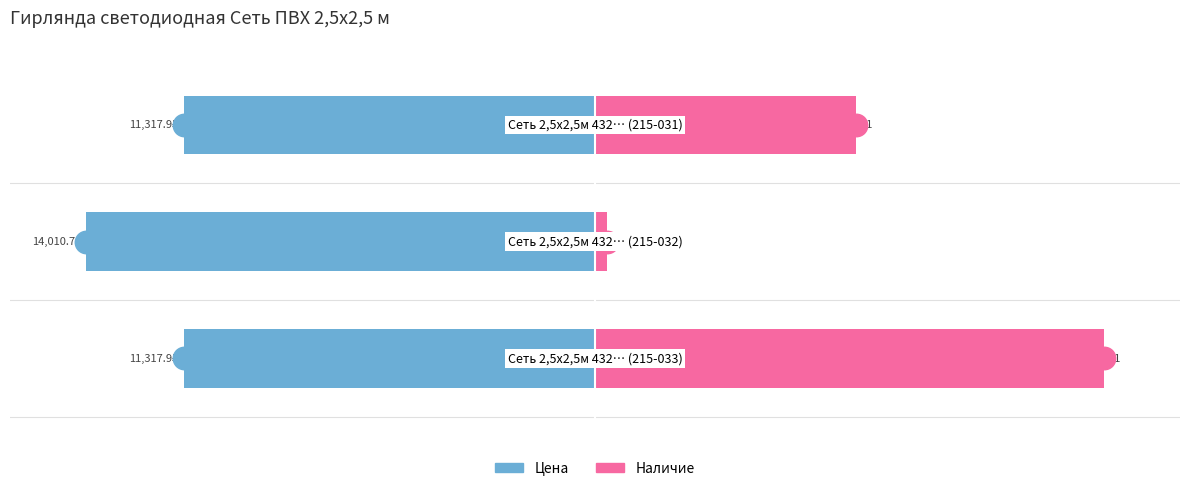

List the series in order of their peak value, highest first.

Наличие, Цена